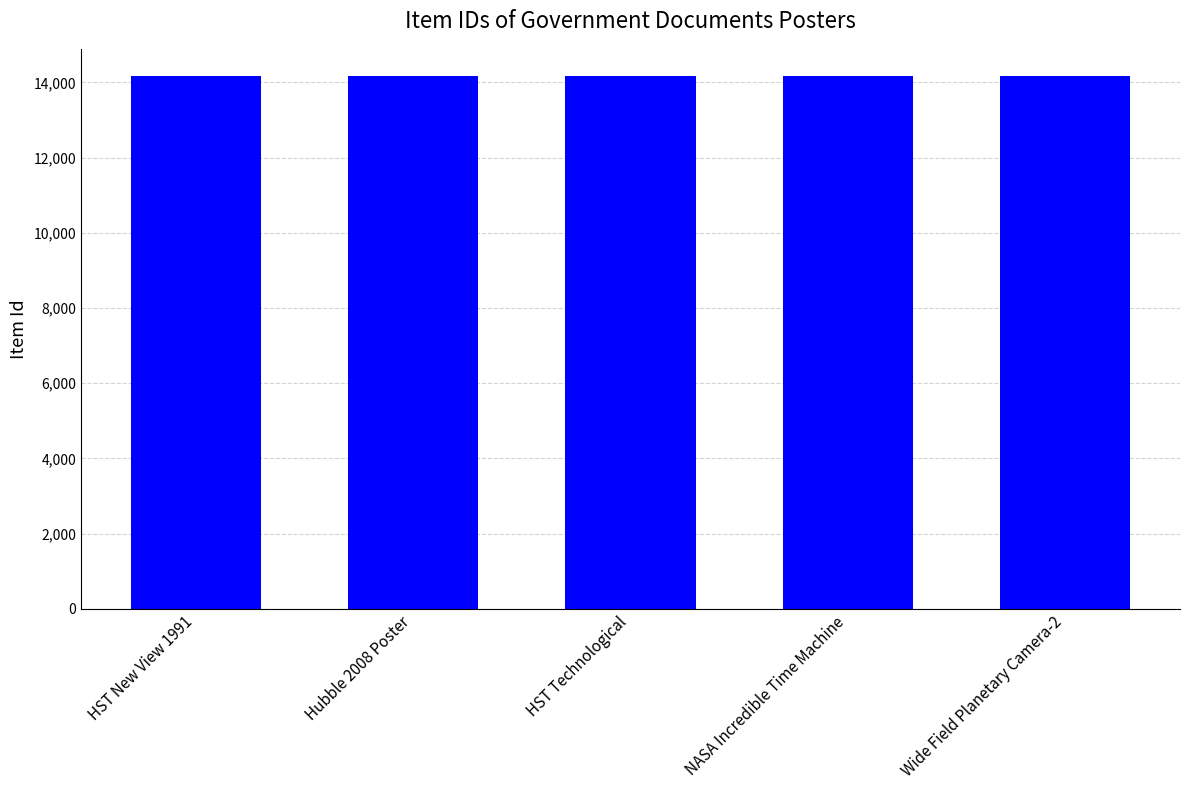

What is the sum of the values at HST Technological and Wide Field Planetary Camera-2?

28349